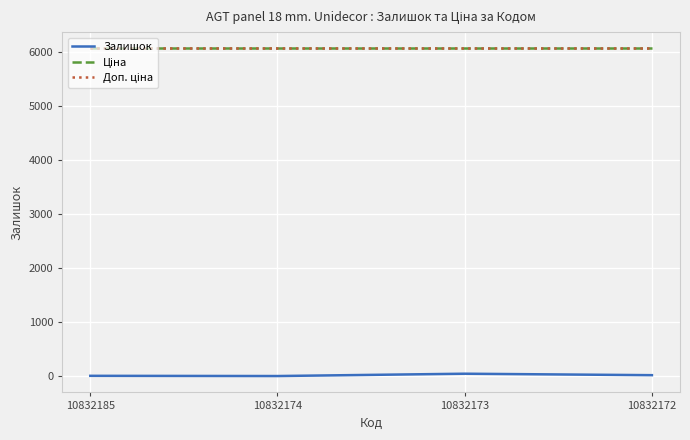

True or false: Доп. ціна and Ціна intersect in this chart.

False